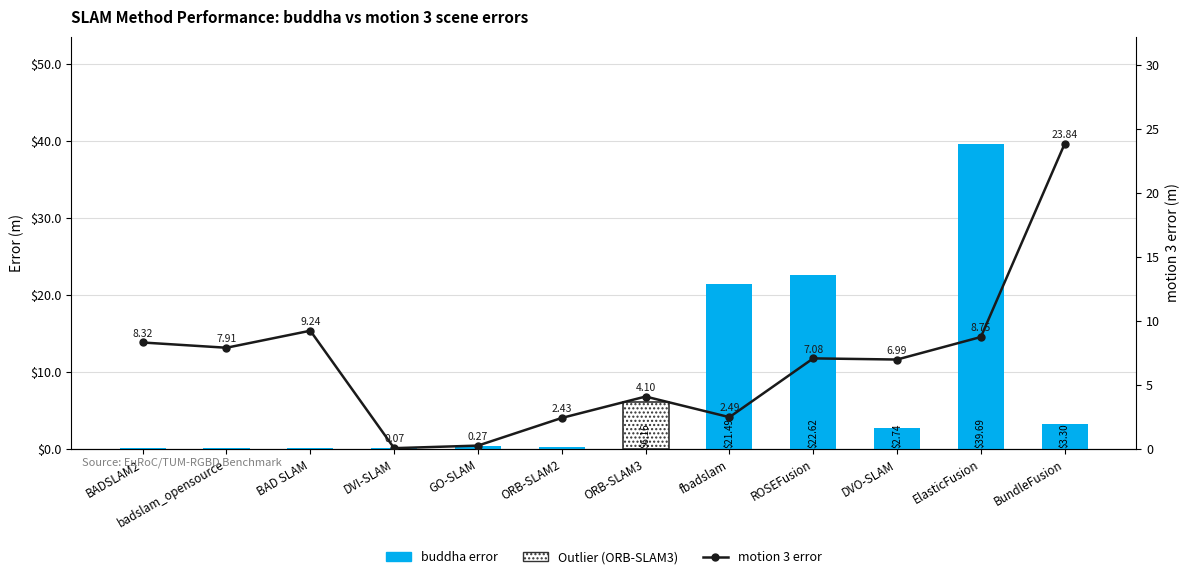

True or false: motion 3 has a value of 15.4 at ElasticFusion.

False